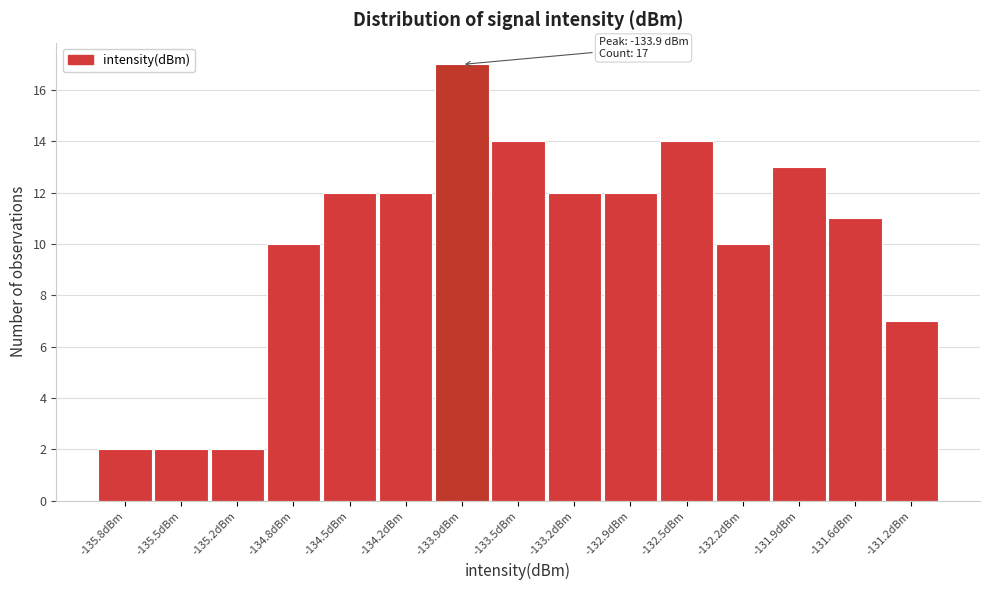

Which range on the x-axis has the tallest bar?

-134.05 to -133.70